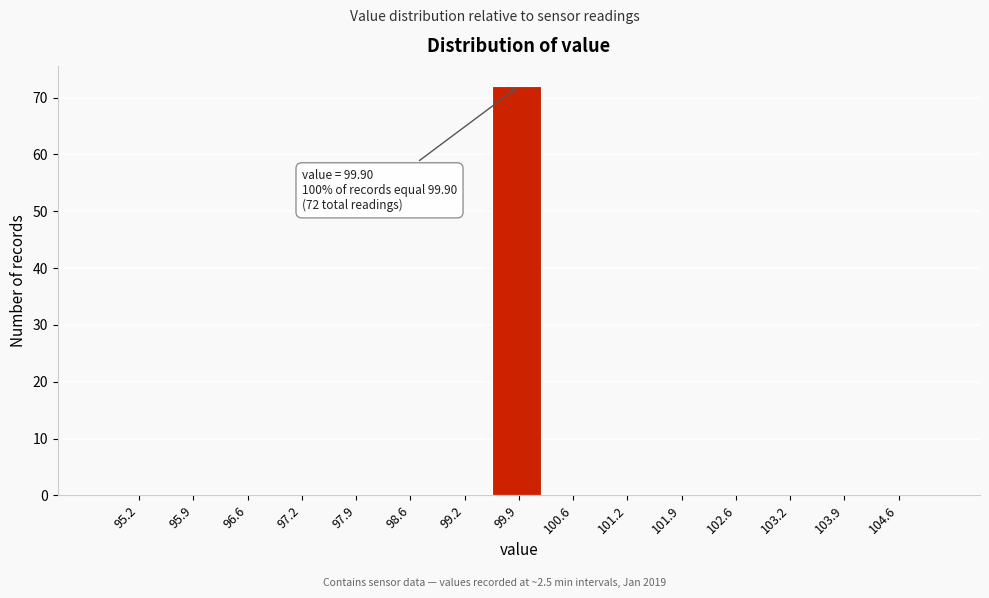

Which range on the x-axis has the tallest bar?

99.6 to 100.2